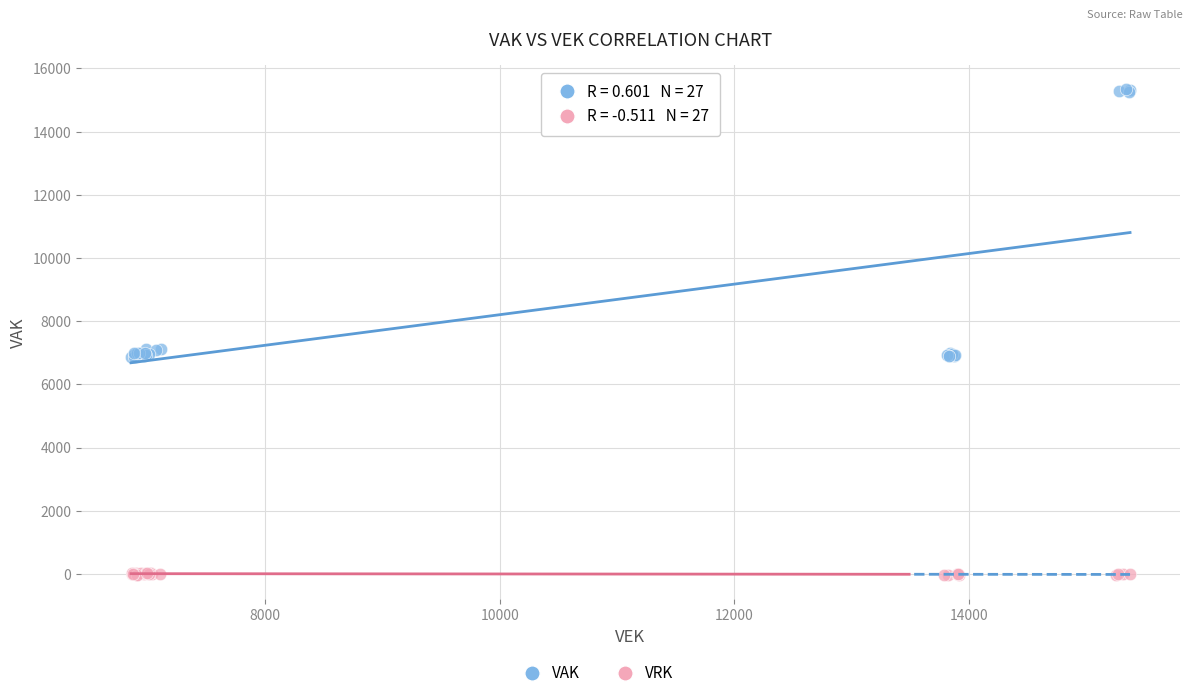

Which series has the widest spread of Y values?

VAK